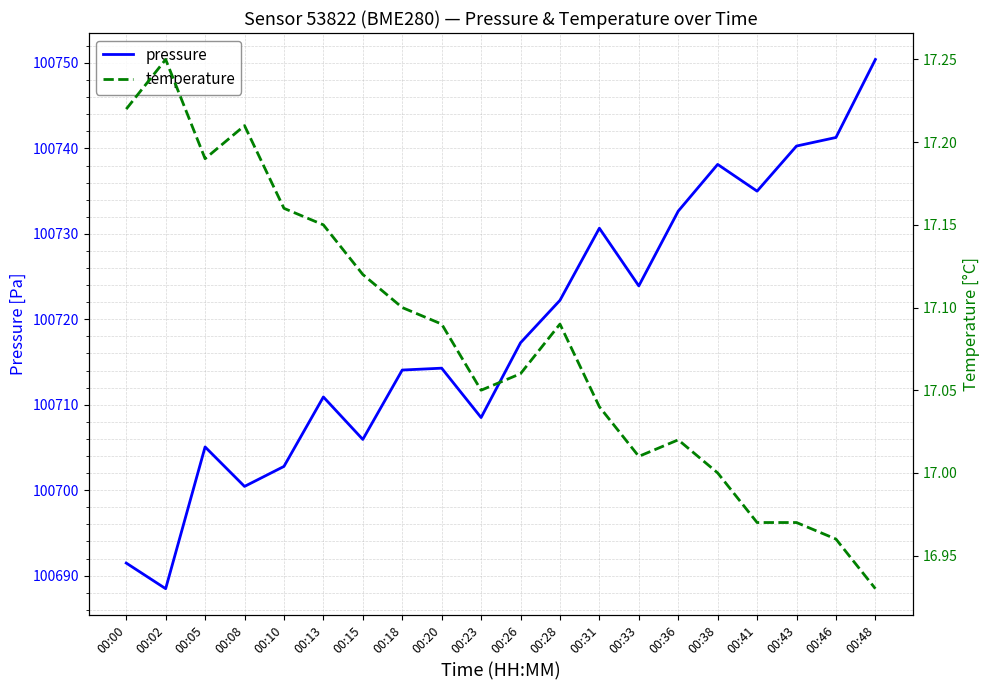

How many values in the pressure series exceed 100717?

10